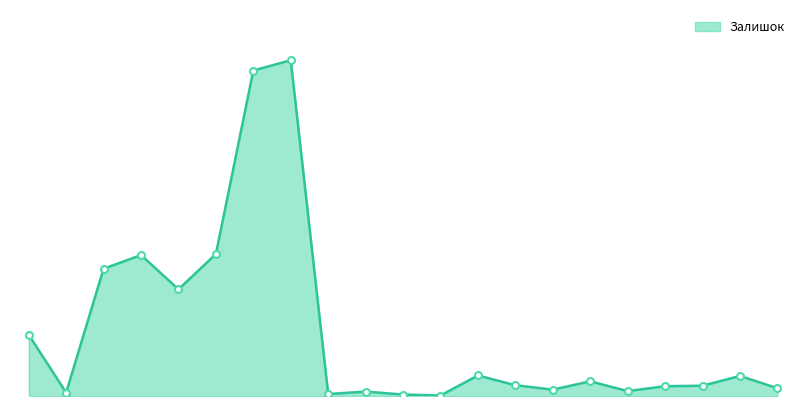

Which label corresponds to the smallest value in the chart?

285102044